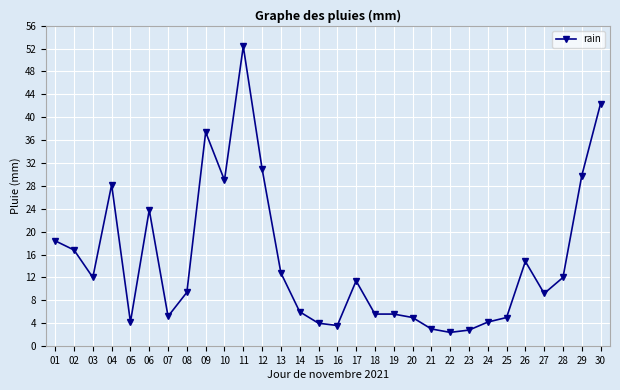

What value does the data have at 28?

12.0